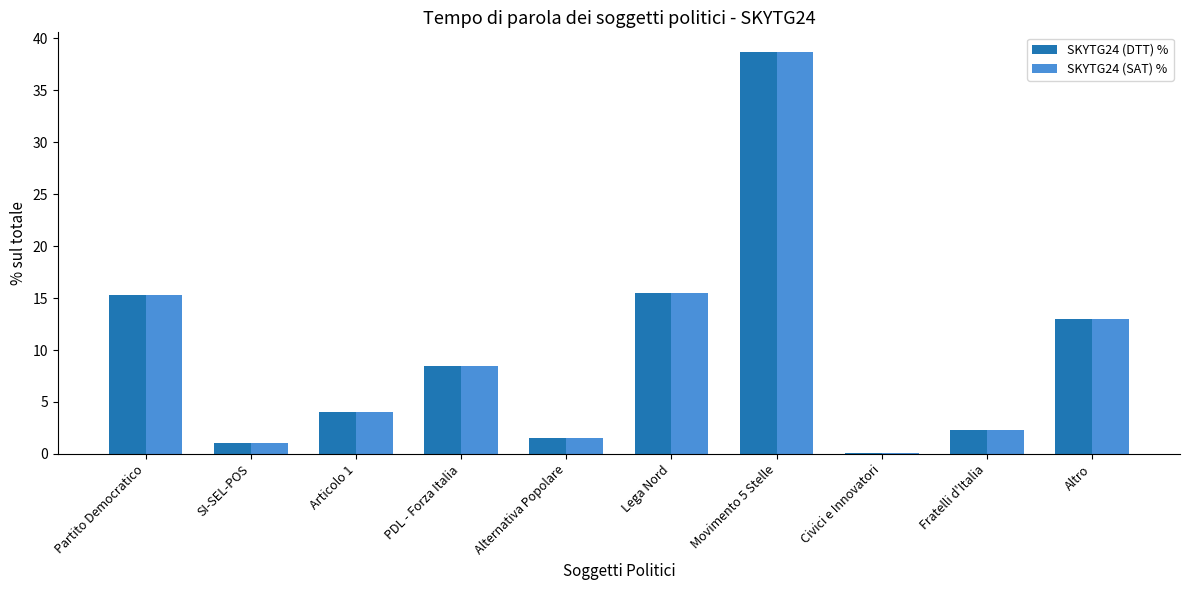

Reading left to right, what are all the values shown in this chart?

SKYTG24 (DTT) %: 15.3	1.0	4.1	8.5	1.5	15.5	38.7	0.1	2.3	13.0
SKYTG24 (SAT) %: 15.3	1.0	4.1	8.5	1.5	15.5	38.7	0.1	2.3	13.0